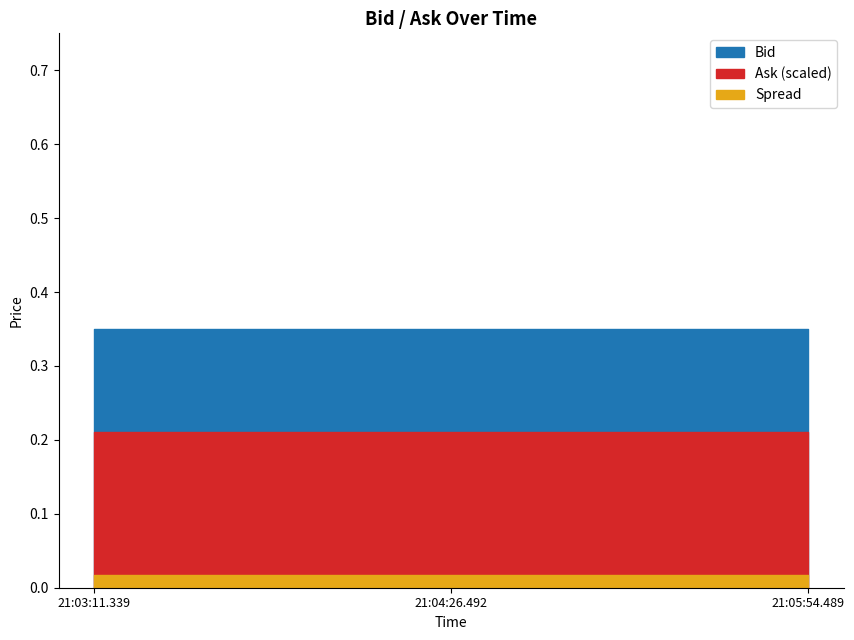

What is the label of the 3rd point from the right?

21:03:11.339